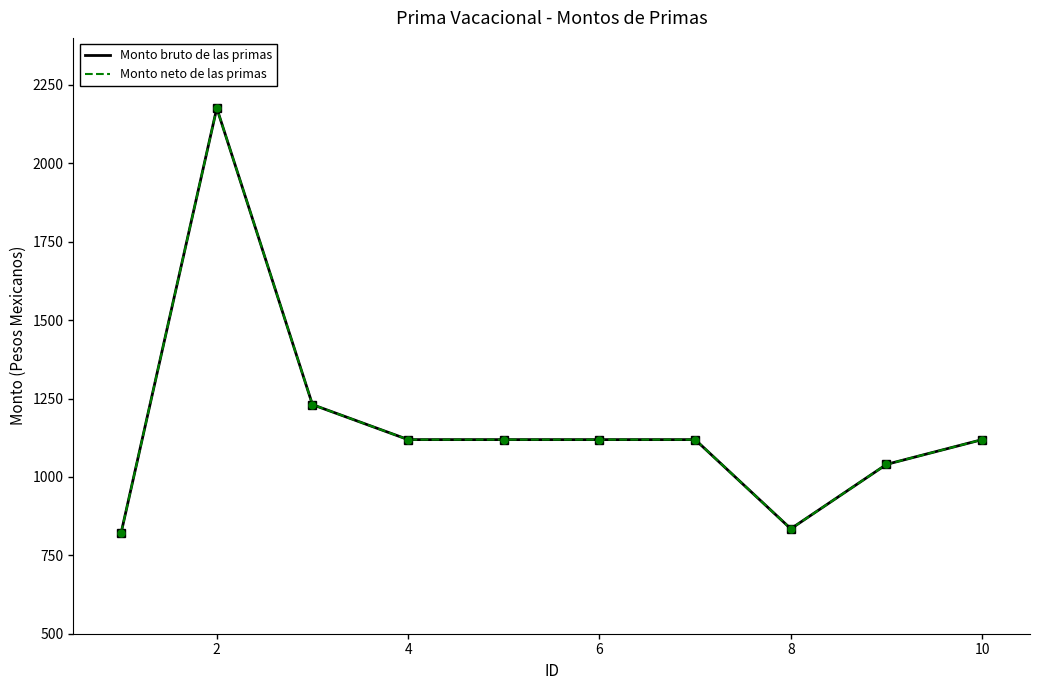

What is the value of the Monto neto de las primas point at the 6th from the left?

1119.0